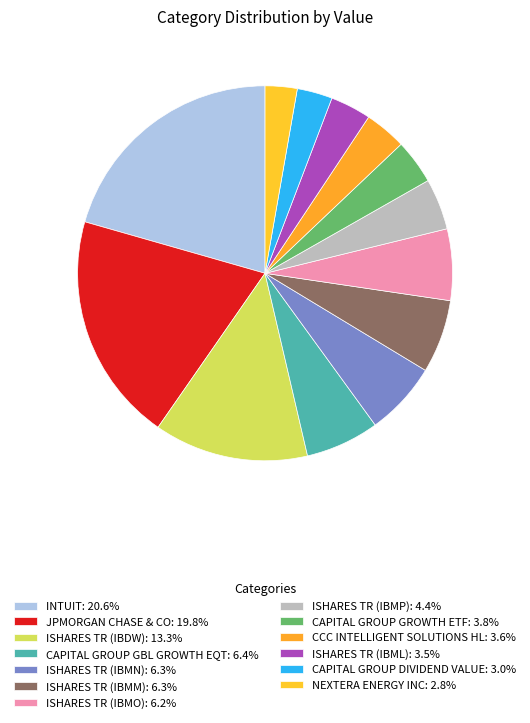

How many segments does this pie chart have?

13